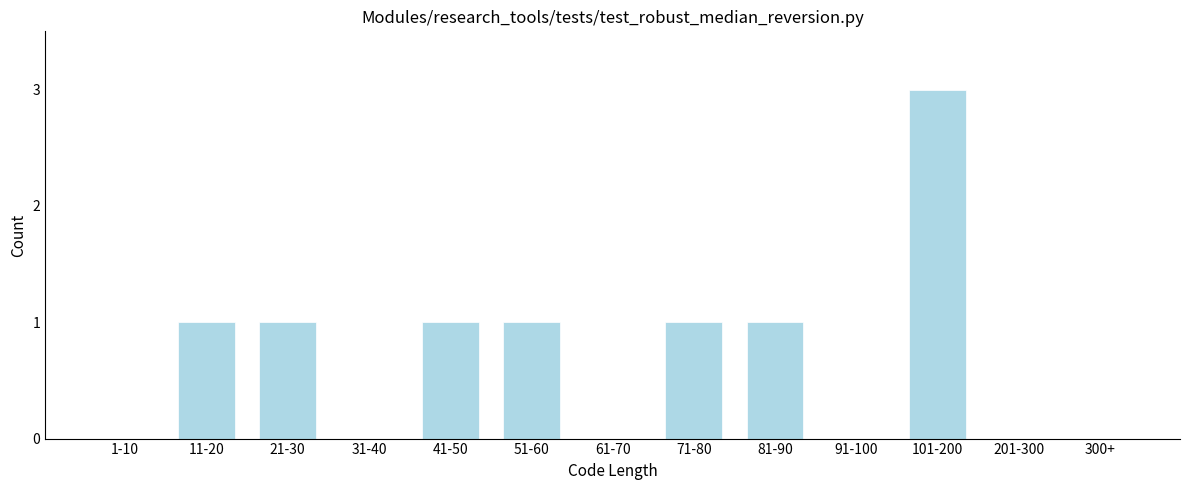

Reading left to right, extract all data points from this chart.

1-10=0	11-20=1	21-30=1	31-40=0	41-50=1	51-60=1	61-70=0	71-80=1	81-90=1	91-100=0	101-200=3	201-300=0	300+=0